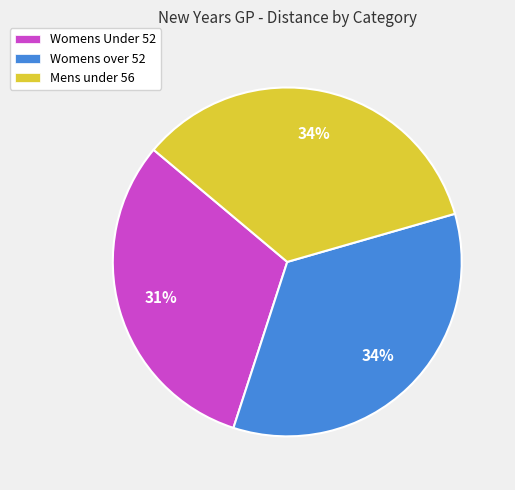

How many segments does this pie chart have?

3